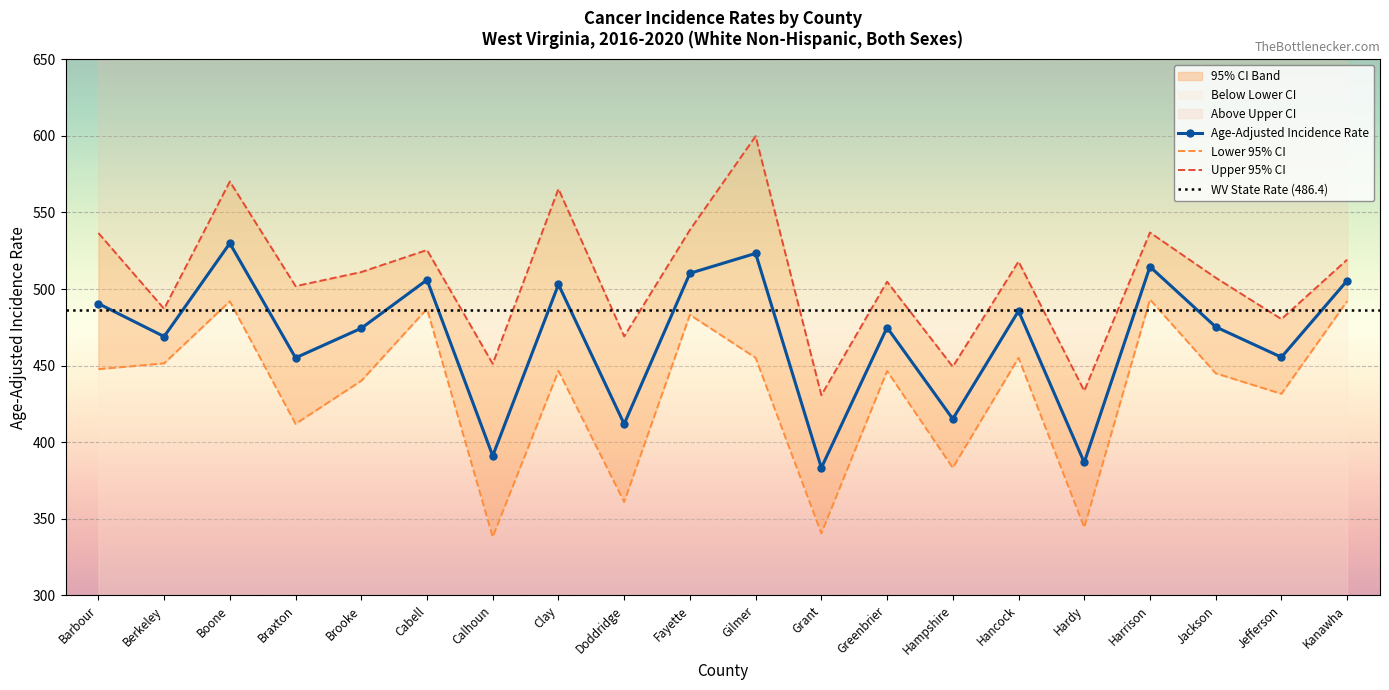

What is the greatest value displayed?

599.8